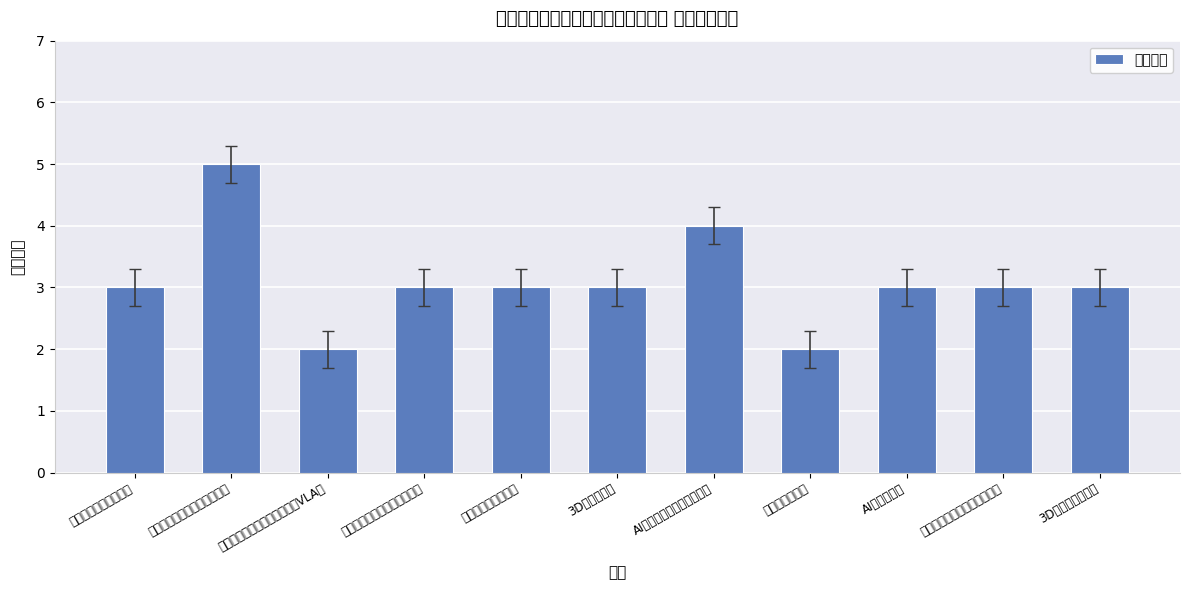

True or false: the data shows 4 at 3D相机应用工程师.

False